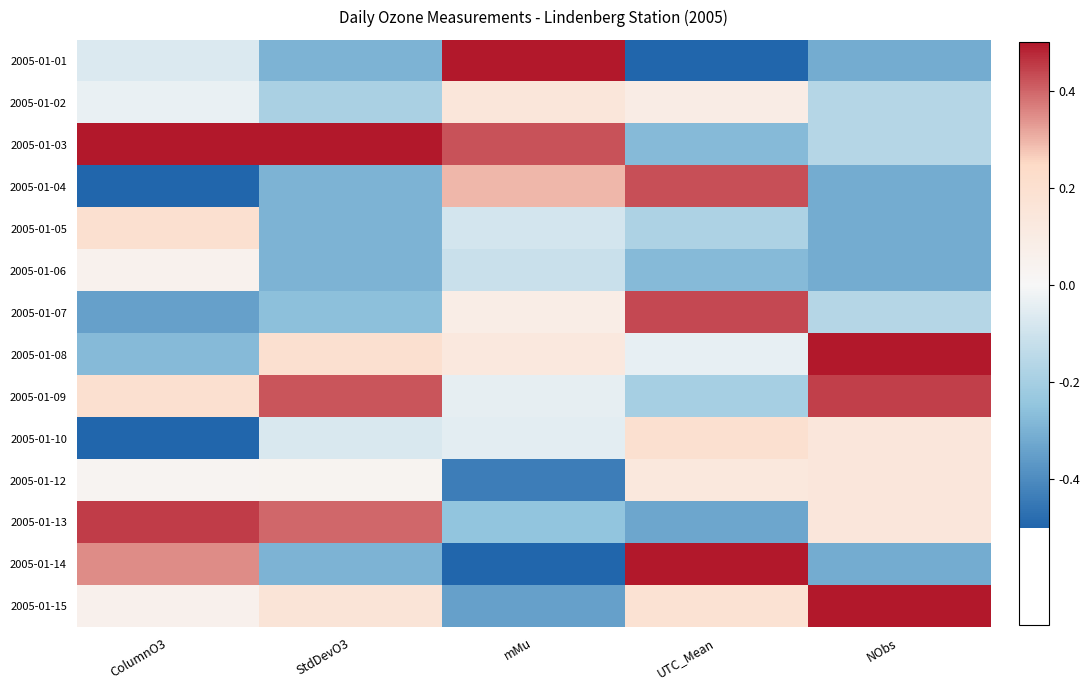

Reading left to right, transcribe all the data shown in this chart.

2005-01-01: ColumnO3=-0.2	StdDevO3=-0.9	mMu=2.3	UTC_Mean=-2.1	NObs=-0.9
2005-01-02: ColumnO3=-0.1	StdDevO3=-0.6	mMu=0.4	UTC_Mean=0.3	NObs=-0.5
2005-01-03: ColumnO3=1.6	StdDevO3=2.3	mMu=1.3	UTC_Mean=-0.8	NObs=-0.5
2005-01-04: ColumnO3=-1.7	StdDevO3=-0.9	mMu=0.9	UTC_Mean=1.3	NObs=-0.9
2005-01-05: ColumnO3=0.6	StdDevO3=-0.9	mMu=-0.3	UTC_Mean=-0.5	NObs=-0.9
2005-01-06: ColumnO3=0.1	StdDevO3=-0.9	mMu=-0.3	UTC_Mean=-0.8	NObs=-0.9
2005-01-07: ColumnO3=-1.0	StdDevO3=-0.8	mMu=0.3	UTC_Mean=1.3	NObs=-0.5
2005-01-08: ColumnO3=-0.8	StdDevO3=0.6	mMu=0.4	UTC_Mean=-0.1	NObs=1.8
2005-01-09: ColumnO3=0.6	StdDevO3=1.3	mMu=-0.1	UTC_Mean=-0.6	NObs=1.3
2005-01-10: ColumnO3=-1.7	StdDevO3=-0.2	mMu=-0.2	UTC_Mean=0.6	NObs=0.4
2005-01-12: ColumnO3=0.1	StdDevO3=0.1	mMu=-1.3	UTC_Mean=0.4	NObs=0.4
2005-01-13: ColumnO3=1.4	StdDevO3=1.2	mMu=-0.7	UTC_Mean=-1.0	NObs=0.4
2005-01-14: ColumnO3=1.1	StdDevO3=-0.9	mMu=-1.6	UTC_Mean=1.6	NObs=-0.9
2005-01-15: ColumnO3=0.2	StdDevO3=0.5	mMu=-1.0	UTC_Mean=0.5	NObs=1.8